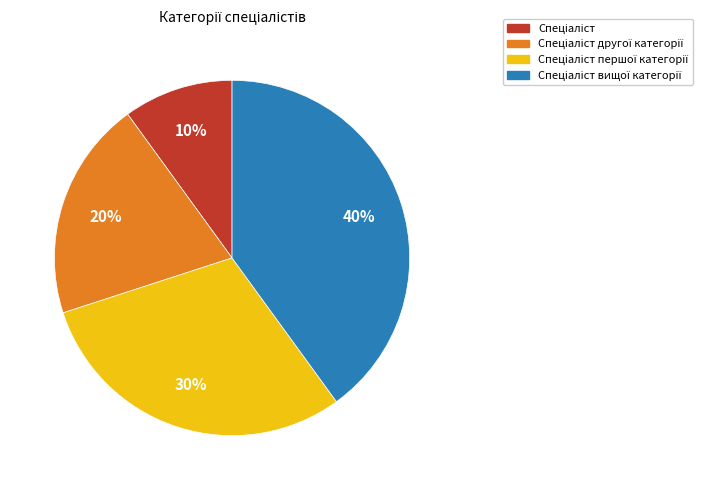

Is there a majority slice in this chart?

No